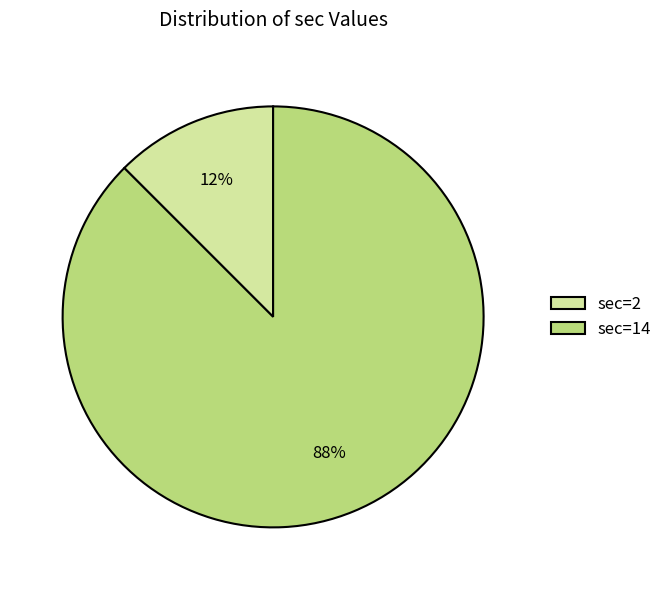

What is the largest slice in the pie chart?

sec=14